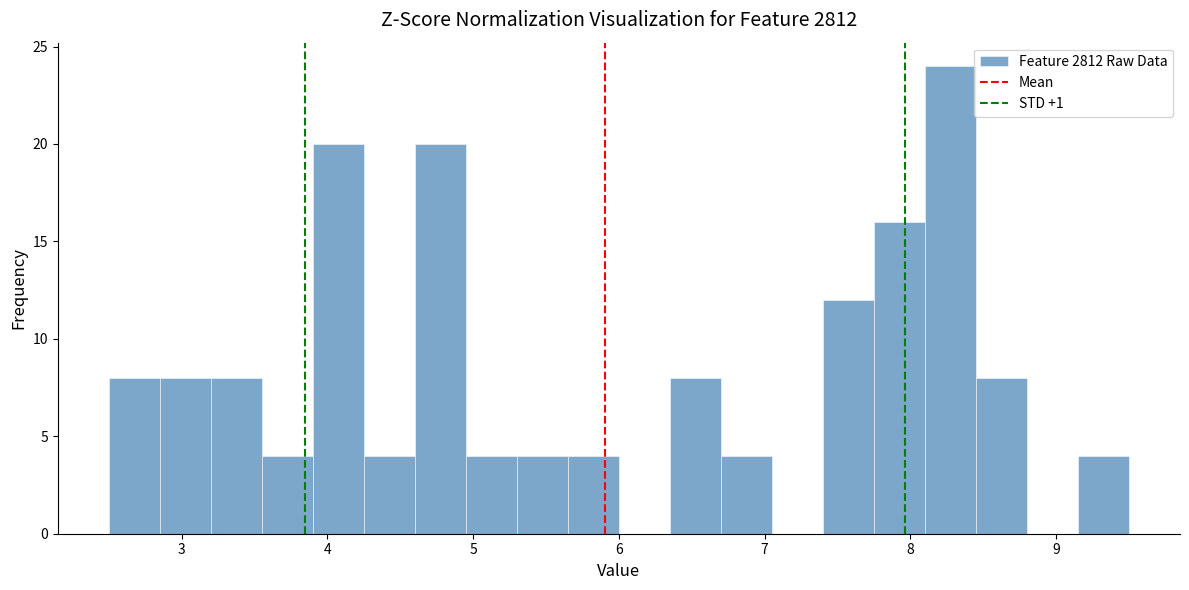

Around what value on the x-axis is the tallest bar? Give the approximate position of its centre, as read against the axis.

8.3